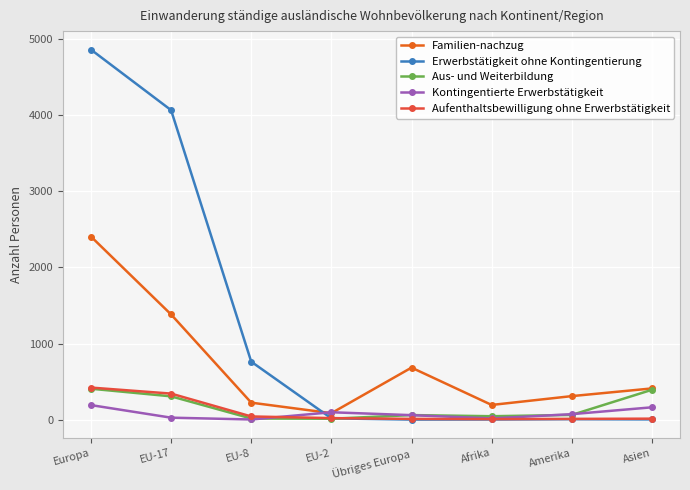

The value of Aus- und Weiterbildung at EU-17 is 507. True or false?

False